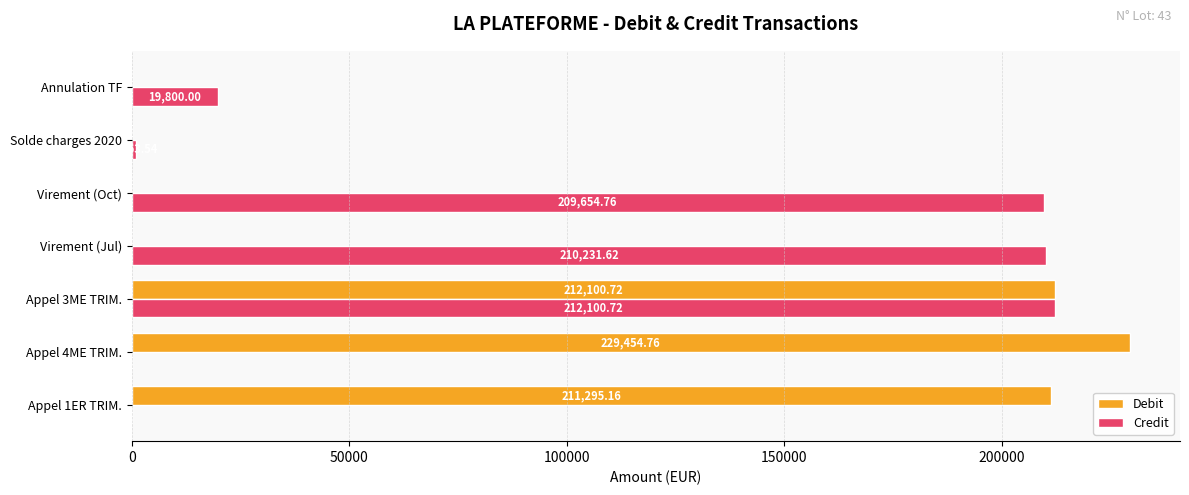

What is the sum of all Credit values?

652850.6